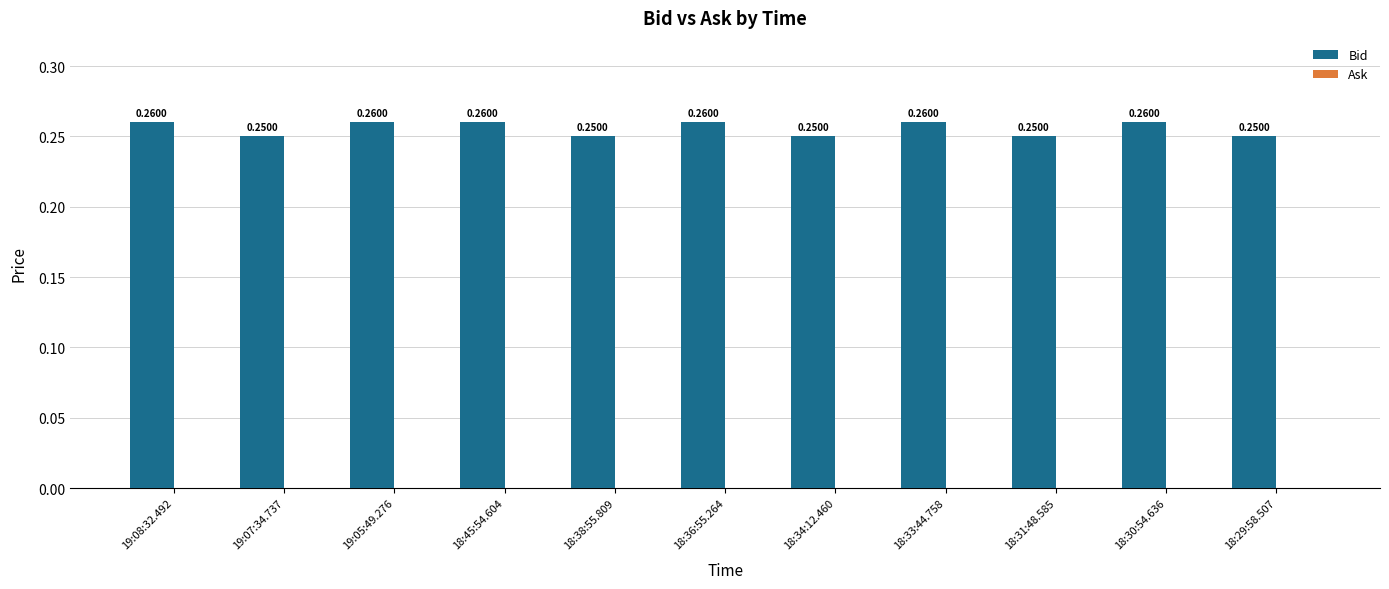

Which has a higher value, 19:05:49.276 or 18:34:12.460?

19:05:49.276